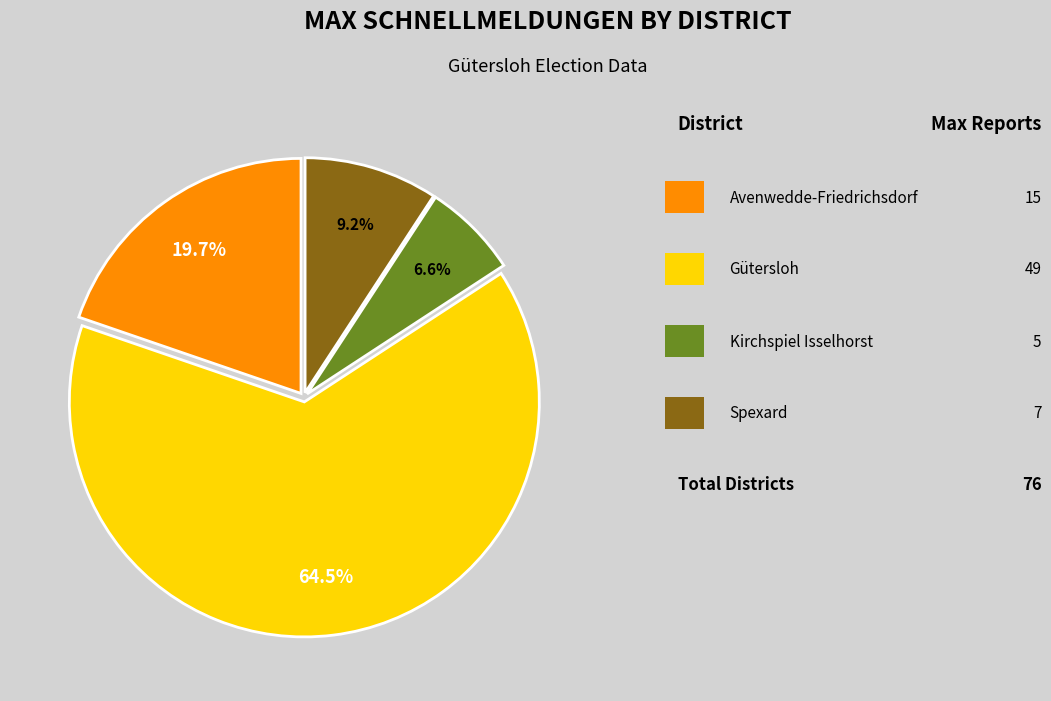

Is there a majority slice in this chart?

Yes